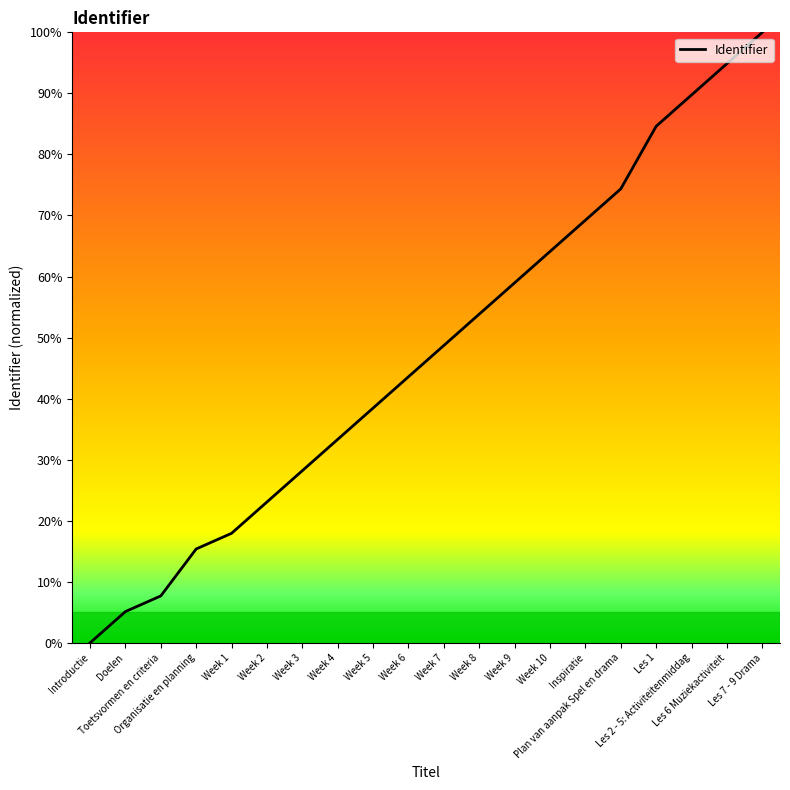

The value at Week 10 is 64.1. True or false?

True